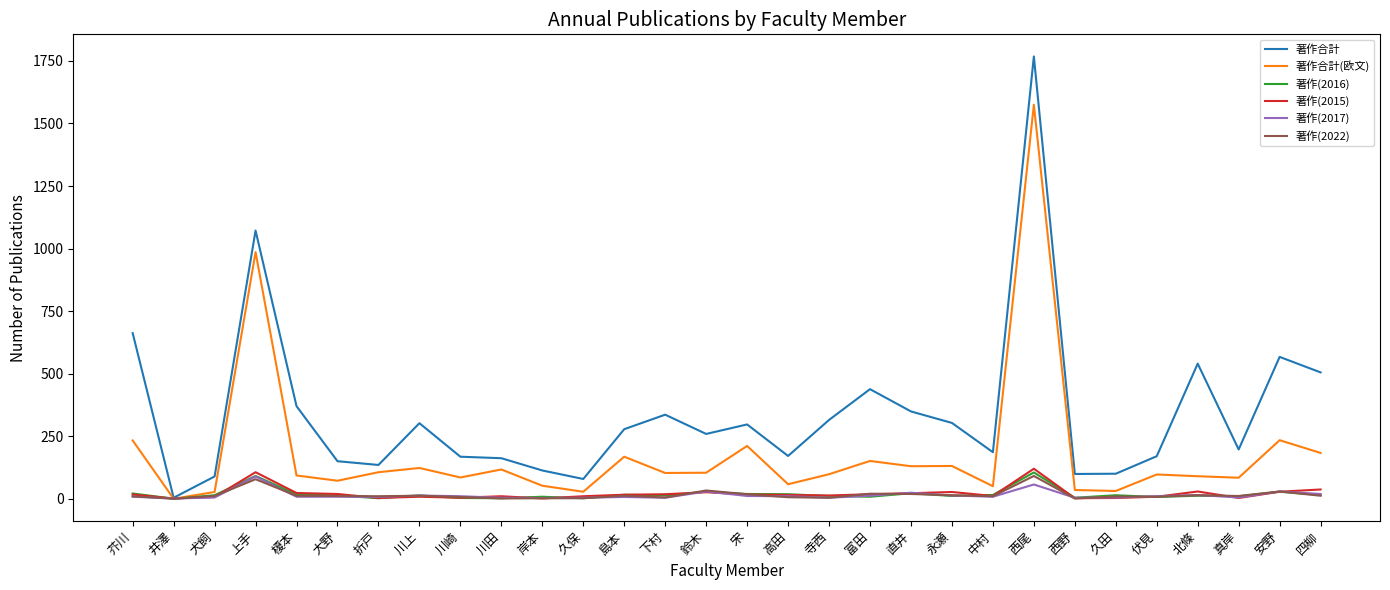

Which series has the largest total across all categories?

著作合計